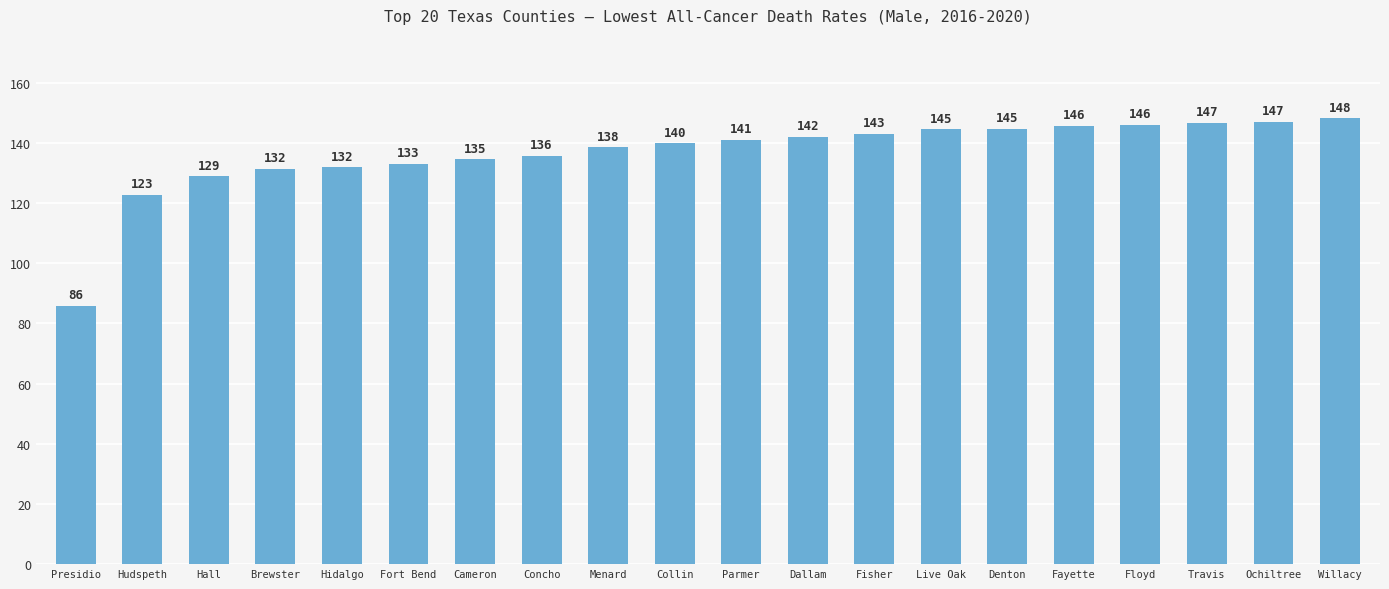

What is the label of the 11th bar from the left?

Parmer